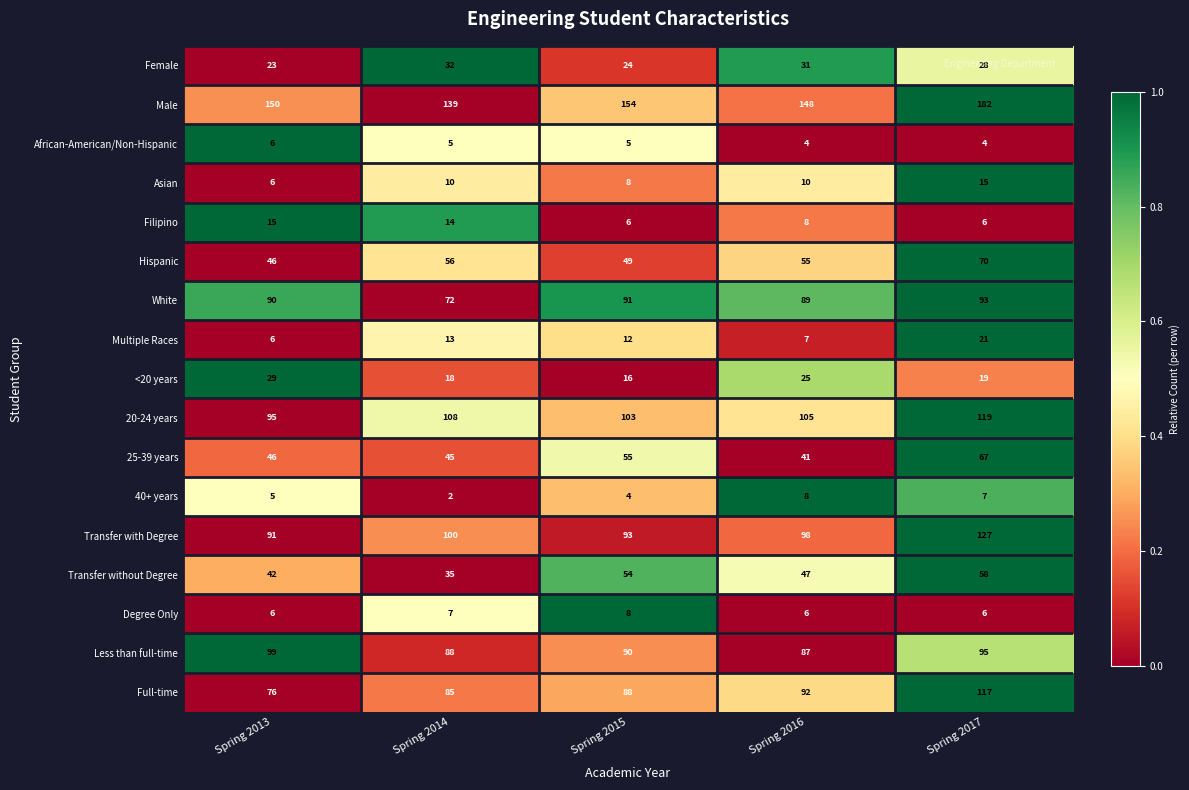

What value does the Hispanic series have at Spring 2016, to the nearest 5?

55